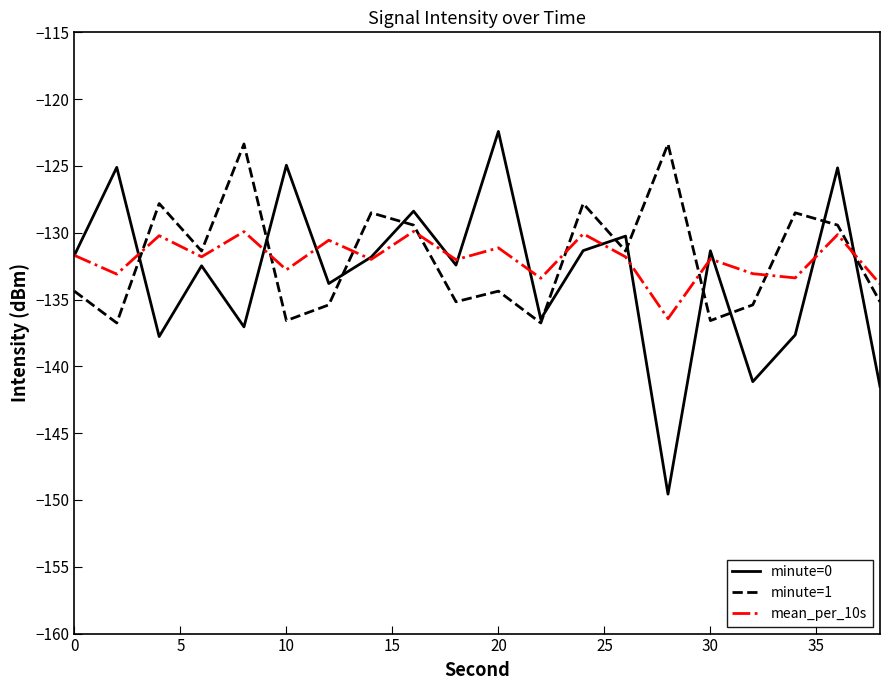

What is the smallest value displayed?

-149.6